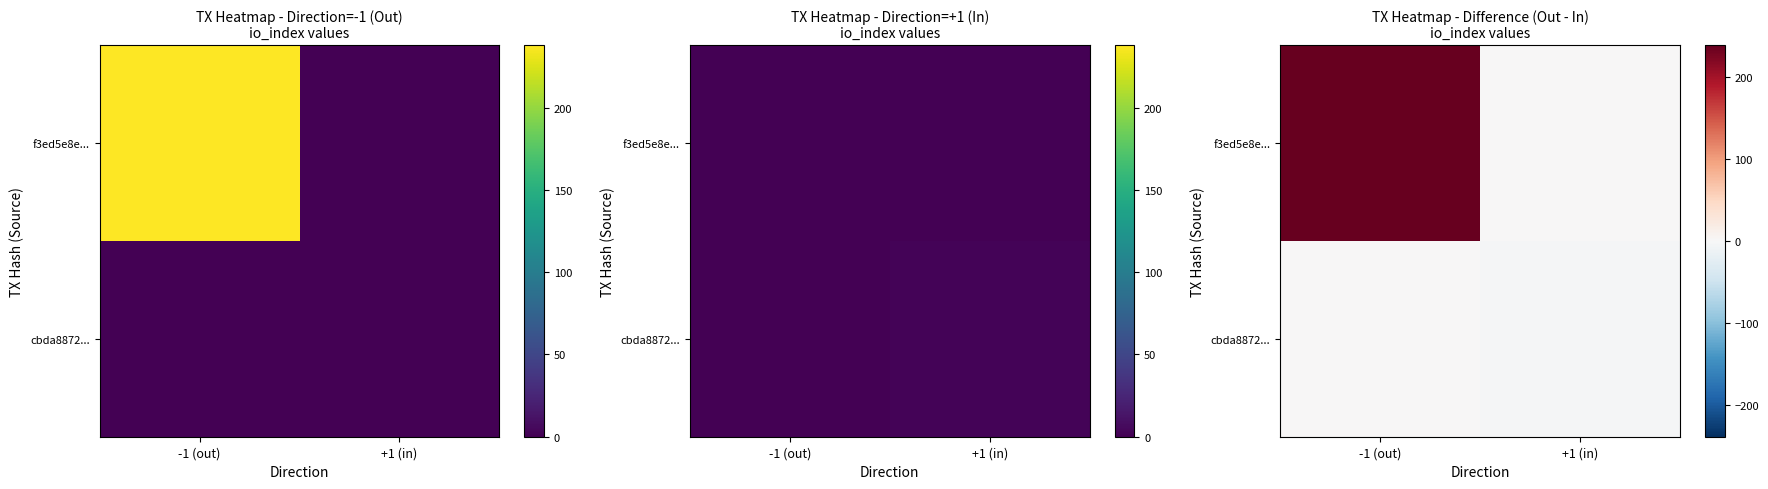

Which series has the largest range (max minus min)?

f3ed5e8e...